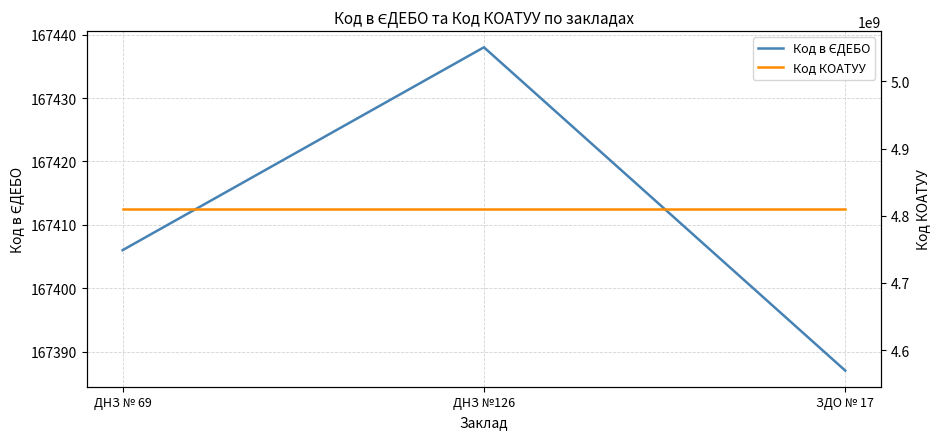

How many values in the Код в ЄДЕБО series exceed 167406?

1